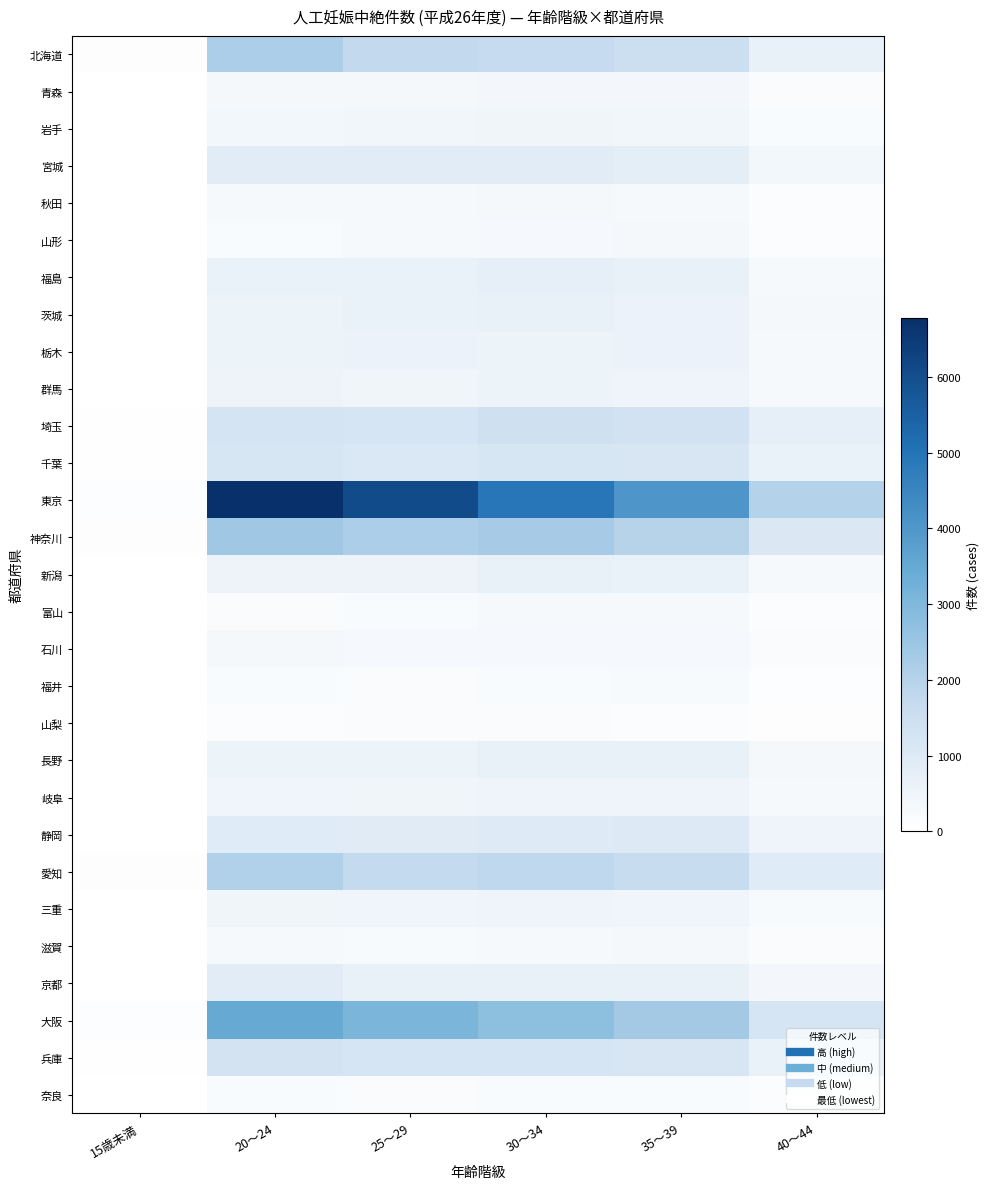

Reading left to right, list all the values displayed in this chart.

北海道: 15歳未満=70	20～24=2162	25～29=1748	30～34=1681	35～39=1500	40～44=671
青森: 15歳未満=17	20～24=342	25～29=318	30～34=370	35～39=346	40～44=167
岩手: 15歳未満=7	20～24=380	25～29=399	30～34=436	35～39=401	40～44=211
宮城: 15歳未満=18	20～24=898	25～29=860	30～34=883	35～39=801	40～44=371
秋田: 15歳未満=3	20～24=247	25～29=251	30～34=322	35～39=268	40～44=128
山形: 15歳未満=2	20～24=208	25～29=247	30～34=311	35～39=326	40～44=139
福島: 15歳未満=15	20～24=614	25～29=632	30～34=721	35～39=647	40～44=272
茨城: 15歳未満=13	20～24=569	25～29=620	30～34=675	35～39=583	40～44=330
栃木: 15歳未満=10	20～24=580	25～29=595	30～34=570	35～39=602	40～44=261
群馬: 15歳未満=13	20～24=551	25～29=449	30～34=558	35～39=527	40～44=273
埼玉: 15歳未満=38	20～24=1263	25～29=1209	30～34=1407	35～39=1346	40～44=723
千葉: 15歳未満=33	20～24=1179	25～29=1104	30～34=1183	35～39=1155	40～44=632
東京: 15歳未満=98	20～24=6779	25～29=6053	30～34=4918	35～39=4043	40～44=2025
神奈川: 15歳未満=73	20～24=2405	25～29=2162	30～34=2252	35～39=1971	40～44=1067
新潟: 15歳未満=10	20～24=540	25～29=536	30～34=666	35～39=616	40～44=271
富山: 15歳未満=0	20～24=171	25～29=193	30～34=249	35～39=257	40～44=150
石川: 15歳未満=10	20～24=326	25～29=310	30～34=305	35～39=311	40～44=167
福井: 15歳未満=6	20～24=195	25～29=184	30～34=200	35～39=221	40～44=98
山梨: 15歳未満=0	20～24=158	25～29=181	30～34=172	35～39=144	40～44=65
長野: 15歳未満=11	20～24=565	25～29=567	30～34=638	35～39=653	40～44=340
岐阜: 15歳未満=11	20～24=458	25～29=446	30～34=487	35～39=507	40～44=268
静岡: 15歳未満=18	20～24=940	25～29=921	30～34=975	35～39=986	40～44=499
愛知: 15歳未満=71	20～24=2090	25～29=1728	30～34=1813	35～39=1616	40～44=928
三重: 15歳未満=10	20～24=435	25～29=472	30～34=507	35～39=456	40～44=233
滋賀: 15歳未満=17	20～24=265	25～29=235	30～34=276	35～39=342	40～44=175
京都: 15歳未満=26	20～24=880	25～29=672	30～34=681	35～39=658	40～44=370
大阪: 15歳未満=100	20～24=3480	25～29=3076	30～34=2738	35～39=2356	40～44=1231
兵庫: 15歳未満=36	20～24=1293	25～29=1207	30～34=1197	35～39=1154	40～44=624
奈良: 15歳未満=8	20～24=200	25～29=160	30～34=188	35～39=190	40～44=111